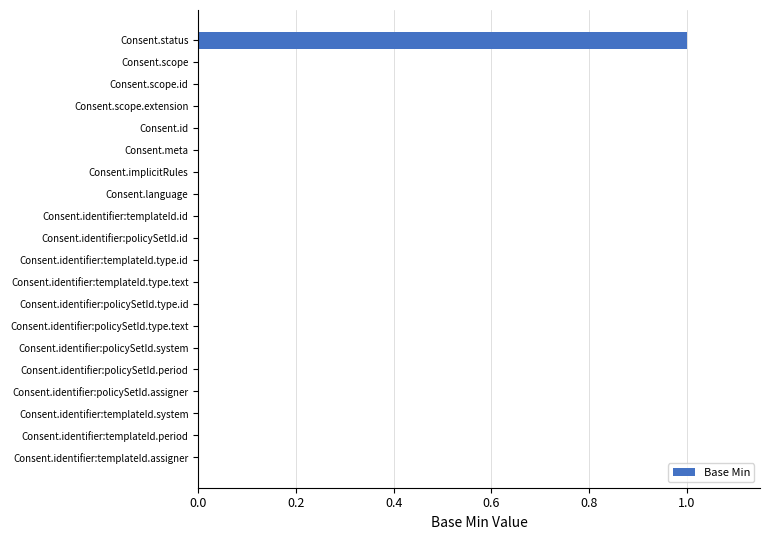

Which label corresponds to the largest value in the chart?

Consent.status